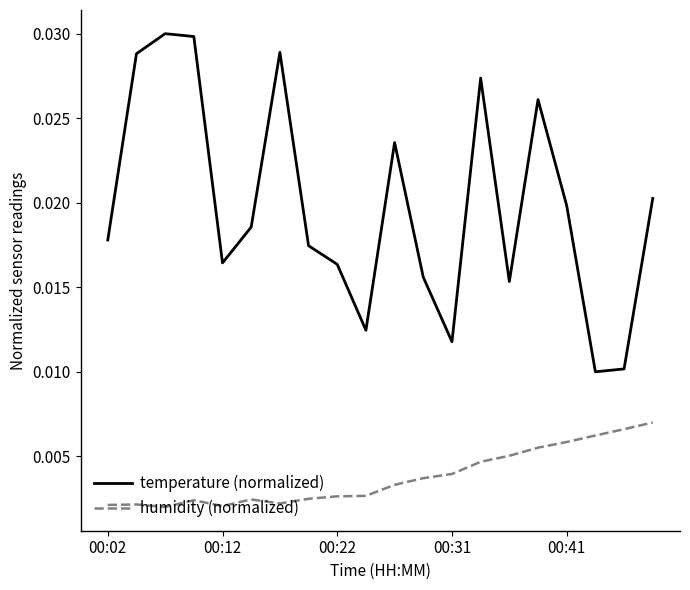

List the series in order of their overall mean, lowest first.

humidity (normalized), temperature (normalized)